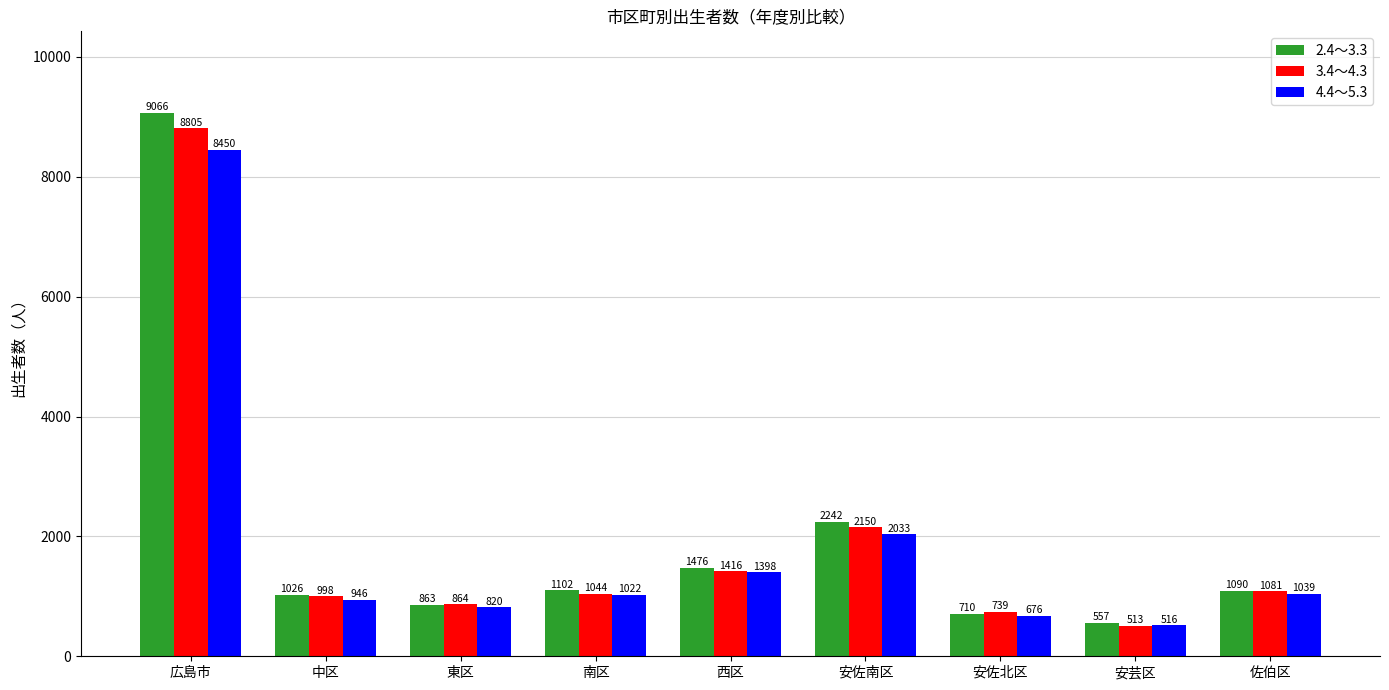

Which series changed the most between 南区 and 安芸区?

2.4～3.3